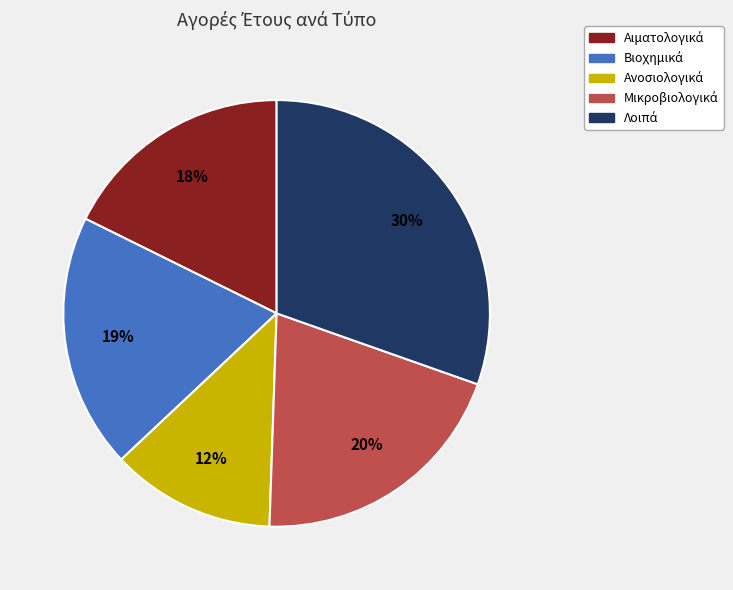

How many segments does this pie chart have?

5